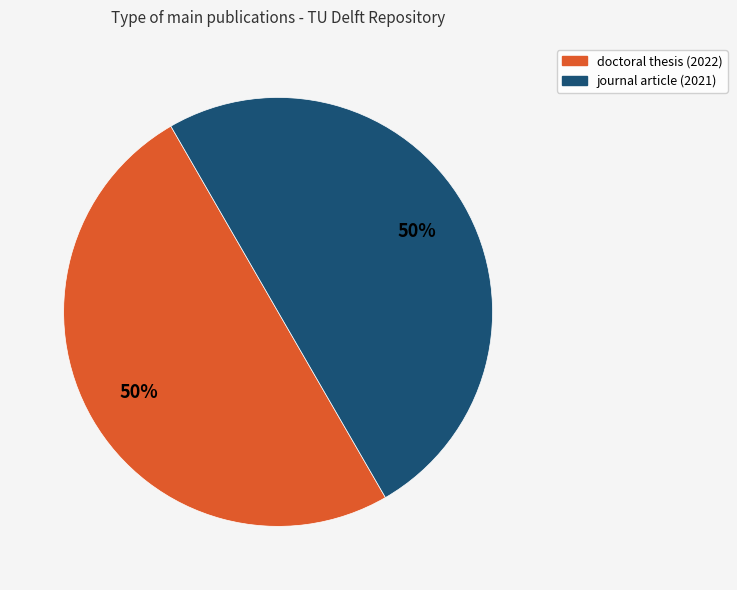

True or false: journal article (2021) accounts for 41% of the total.

False